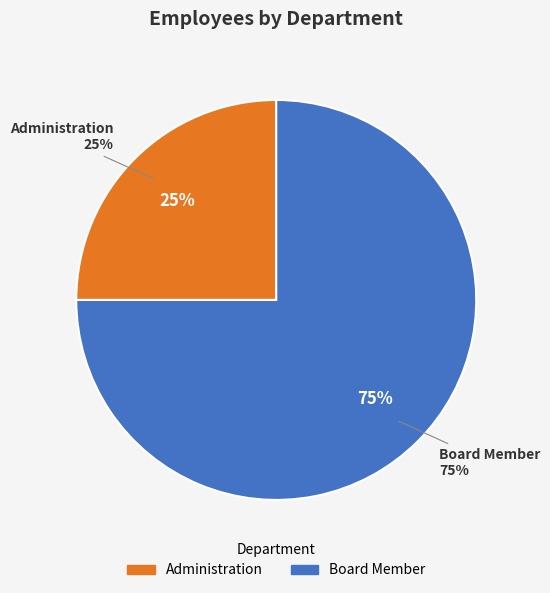

The Administration slice represents 36% of the pie. True or false?

False